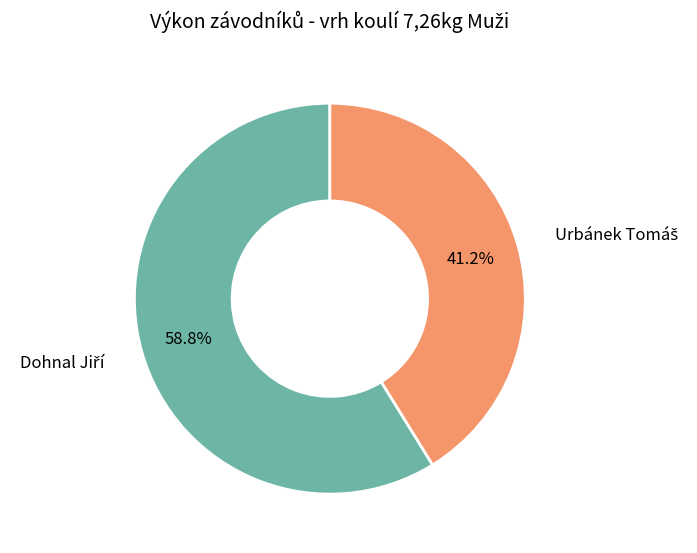

Is there any slice that represents more than half of the pie?

Yes